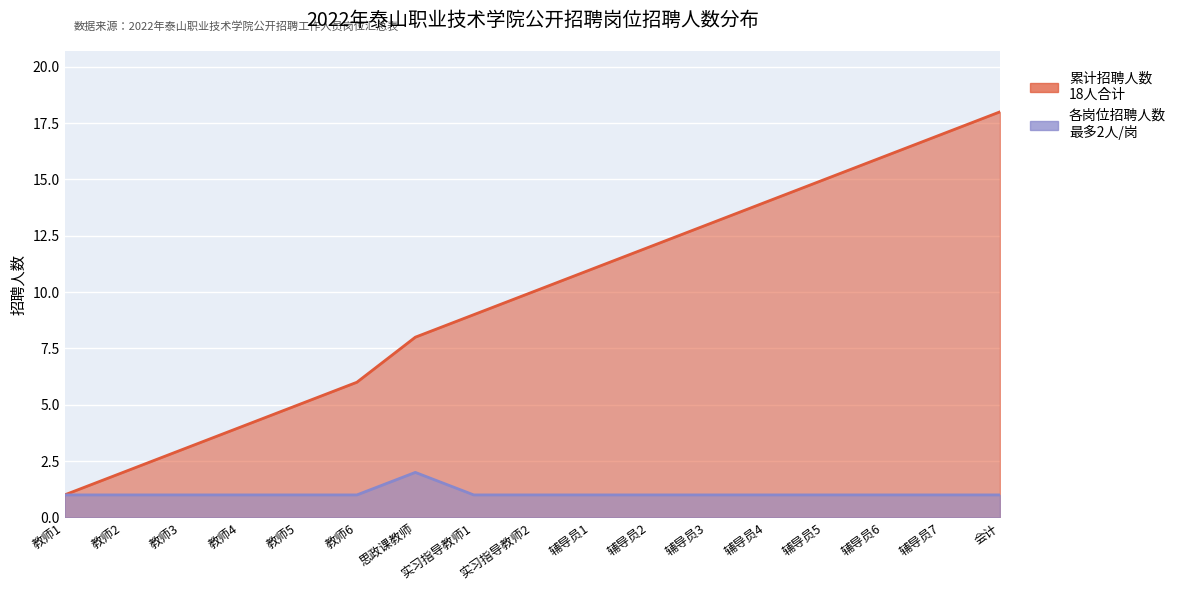

Reading left to right, list all the values displayed in this chart.

招聘人数: 1	1	1	1	1	1	2	1	1	1	1	1	1	1	1	1	1
累计招聘: 1	2	3	4	5	6	8	9	10	11	12	13	14	15	16	17	18